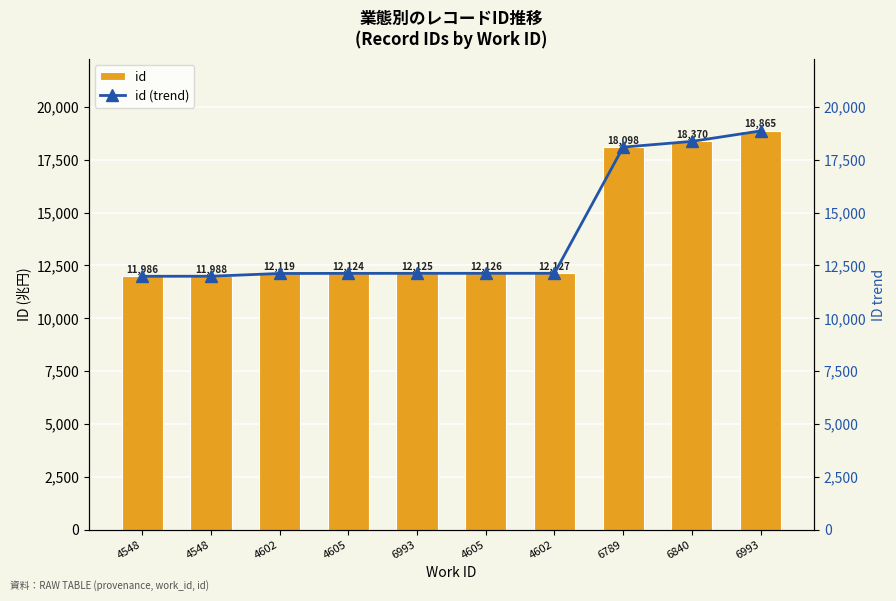

What is the sum of all id values?

139928